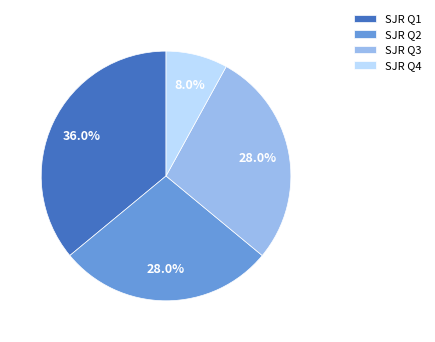

What is the ratio of the value at SJR Q4 to the value at SJR Q2?

0.3